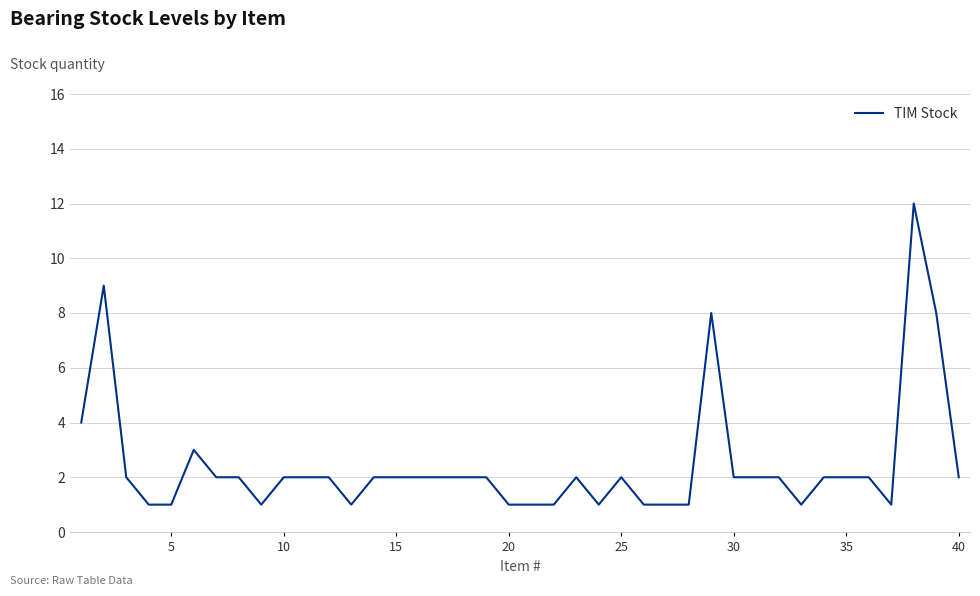

What is the greatest value displayed?

12